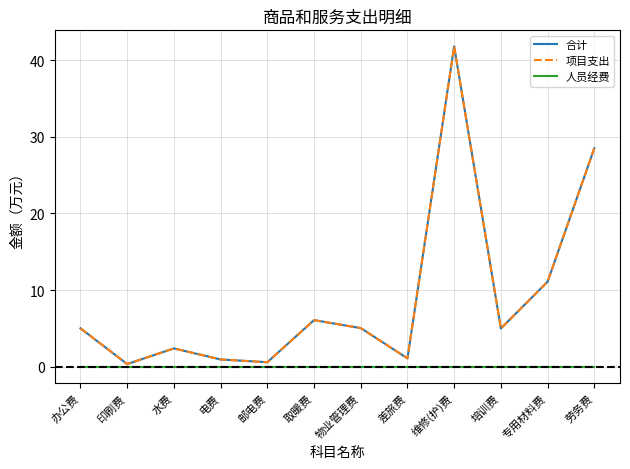

Is this an area chart (filled region under the line)?

No